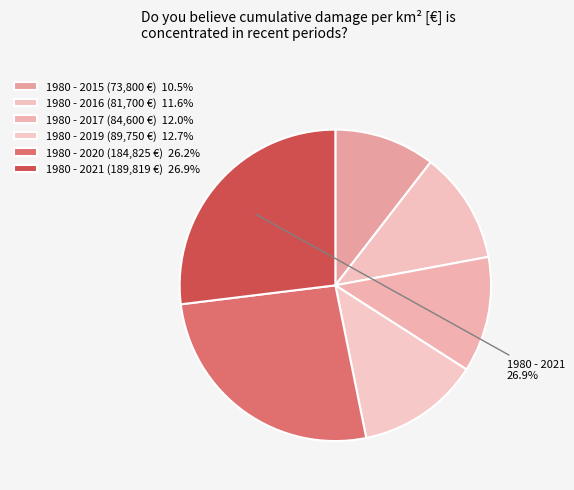

Rank the categories by value from lowest to highest.

1980 - 2015, 1980 - 2016, 1980 - 2017, 1980 - 2019, 1980 - 2020, 1980 - 2021